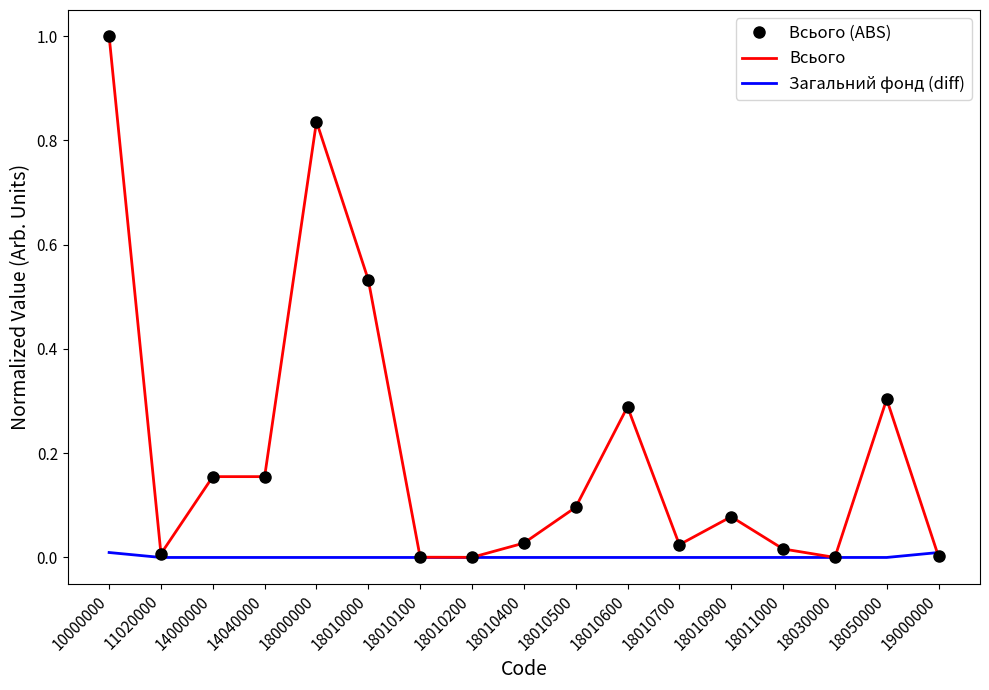

Reading right to left, transcribe all the data shown in this chart.

Всього (ABS): 19000000=0.0	18050000=0.3	18030000=0.0	18011000=0.0	18010900=0.1	18010700=0.0	18010600=0.3	18010500=0.1	18010400=0.0	18010200=0.0	18010100=0.0	18010000=0.5	18000000=0.8	14040000=0.2	14000000=0.2	11020000=0.0	10000000=1.0
Всього: 19000000=0.0	18050000=0.3	18030000=0.0	18011000=0.0	18010900=0.1	18010700=0.0	18010600=0.3	18010500=0.1	18010400=0.0	18010200=0.0	18010100=0.0	18010000=0.5	18000000=0.8	14040000=0.2	14000000=0.2	11020000=0.0	10000000=1.0
Загальний фонд (diff): 19000000=0.0	18050000=0.0	18030000=0.0	18011000=0.0	18010900=0.0	18010700=0.0	18010600=0.0	18010500=0.0	18010400=0.0	18010200=0.0	18010100=0.0	18010000=0.0	18000000=0.0	14040000=0.0	14000000=0.0	11020000=0.0	10000000=0.0